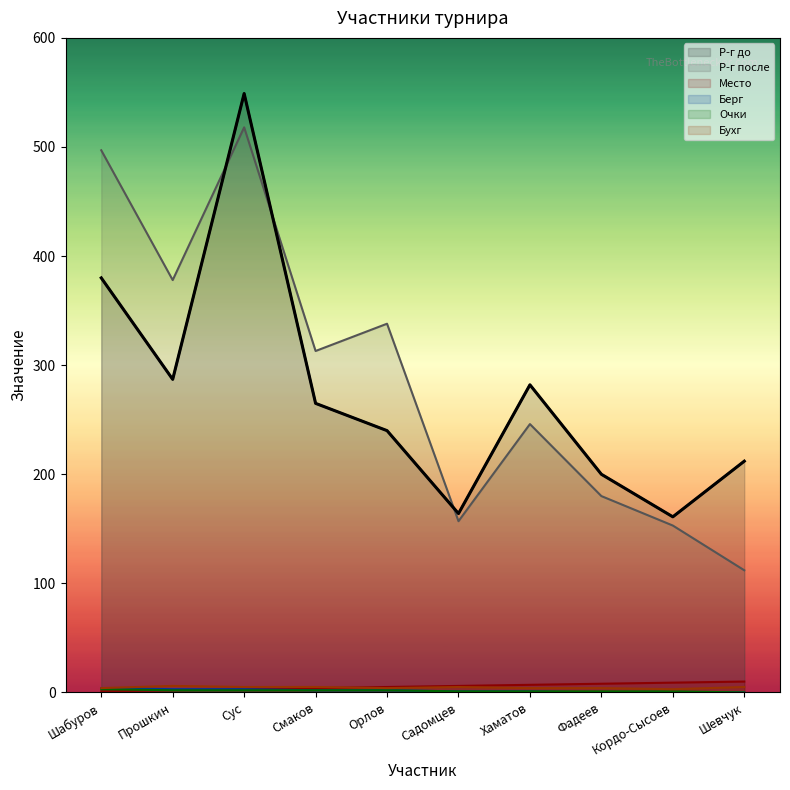

Which series has the largest total across all categories?

Р-г после